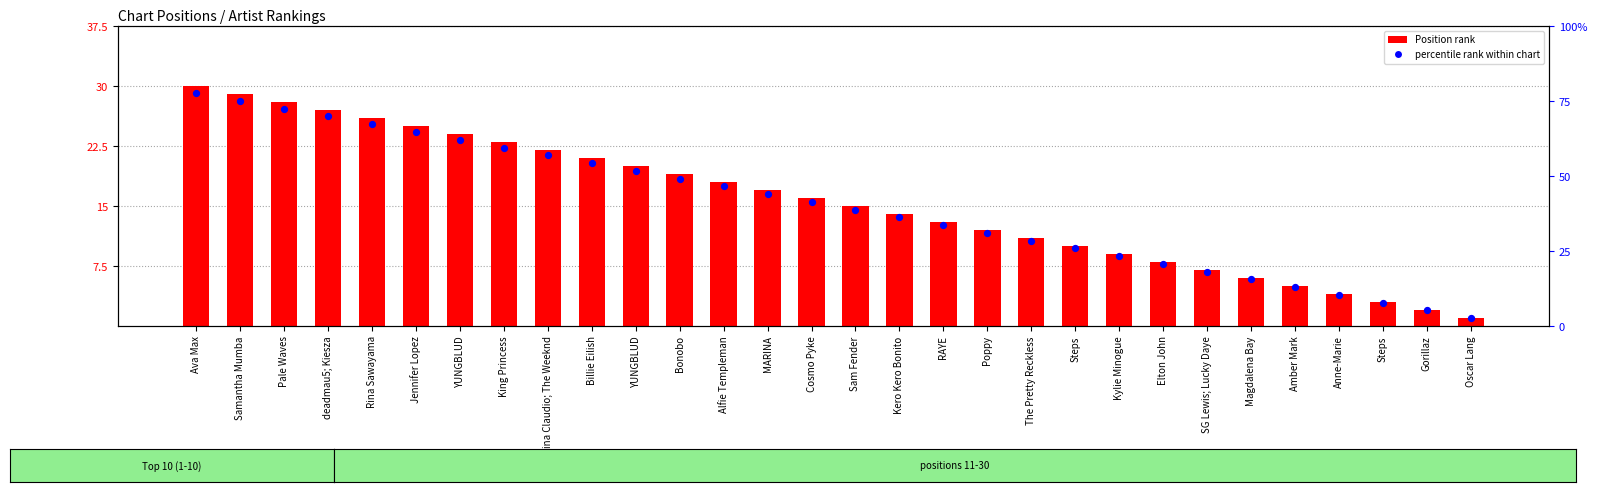

Which series has the largest total across all categories?

Position (inverted)